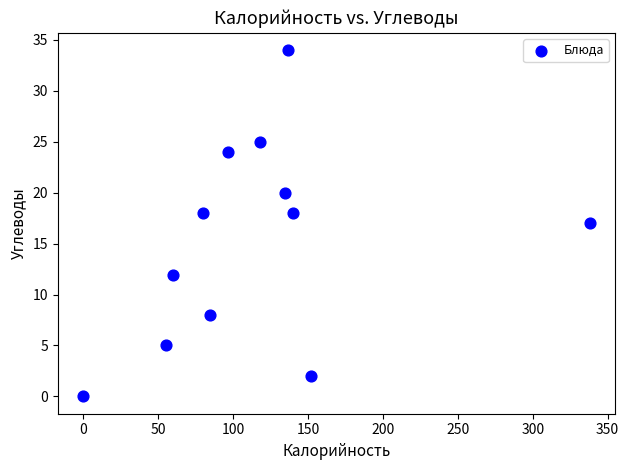

What is the average Y value?

15.2